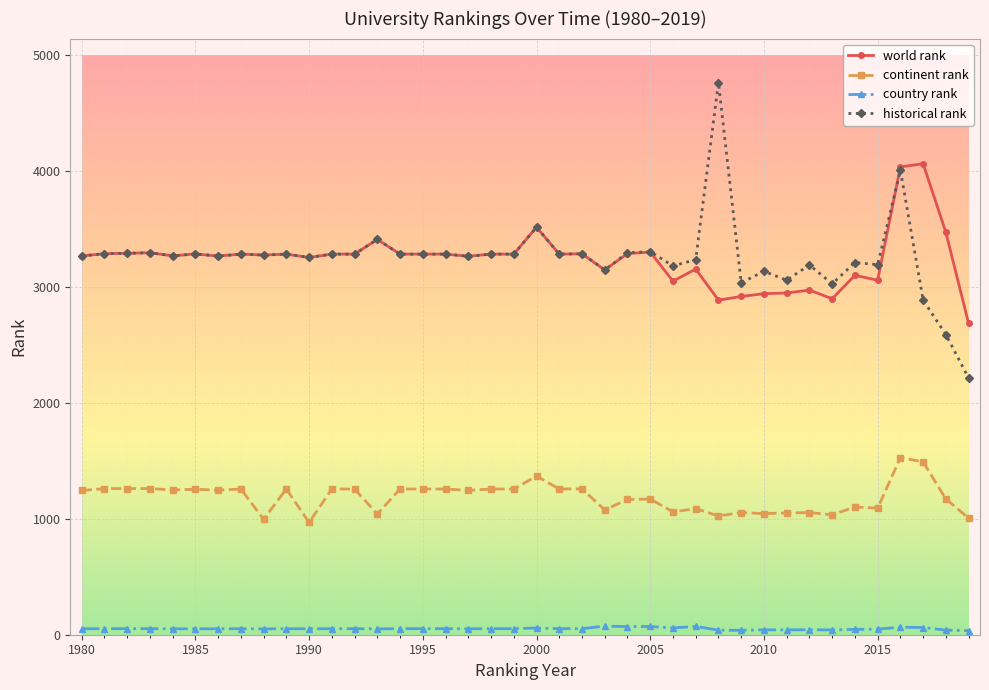

True or false: country rank and historical rank cross at least once.

False